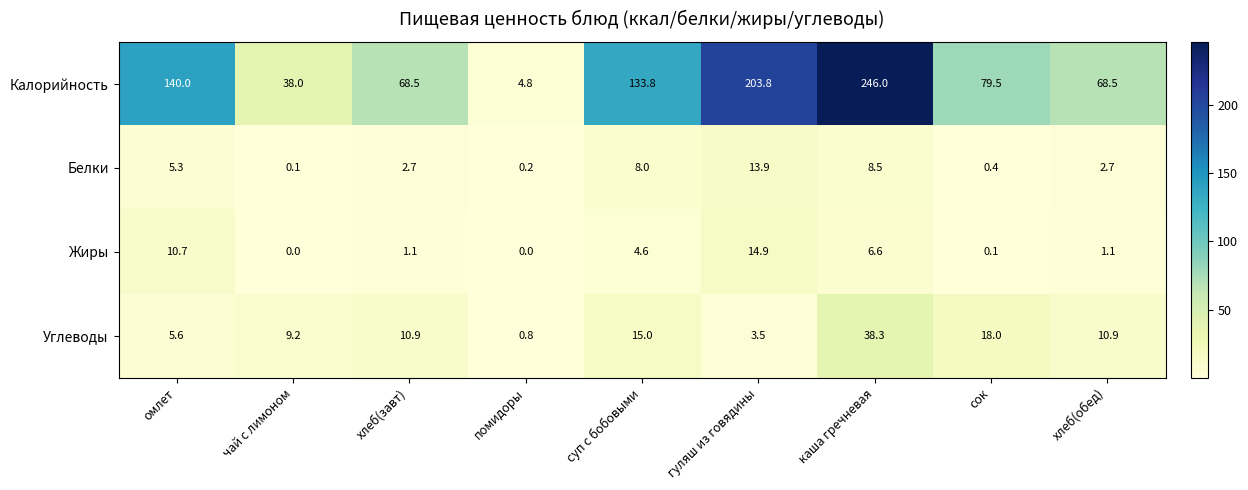

What is the approximate value of Белки at омлет?

5.3